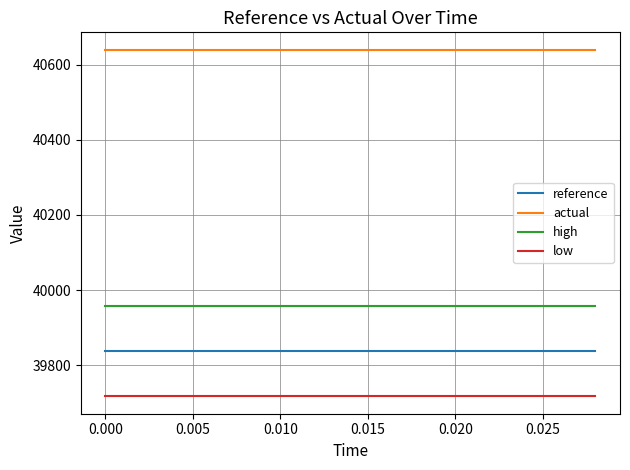

What is the lowest value of the reference series?

39837.2